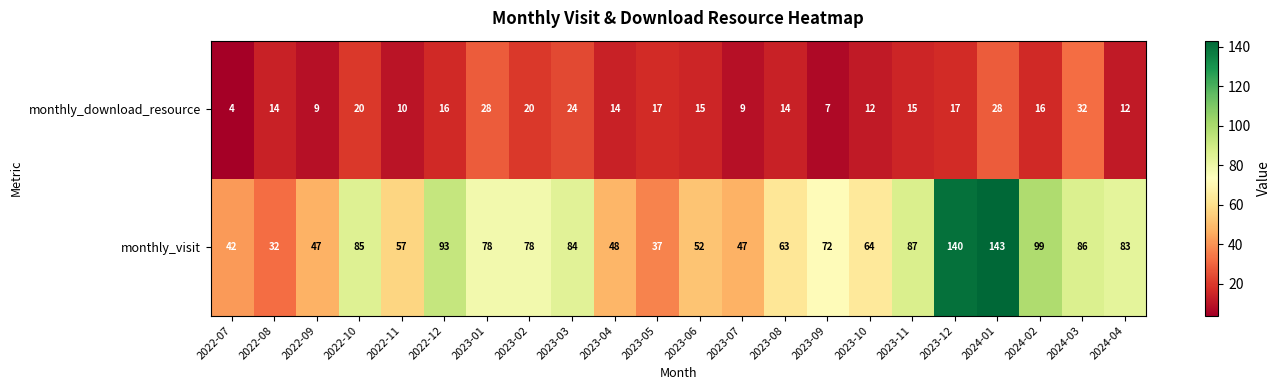

Rank the series by their maximum value, from lowest to highest.

monthly_download_resource, monthly_visit